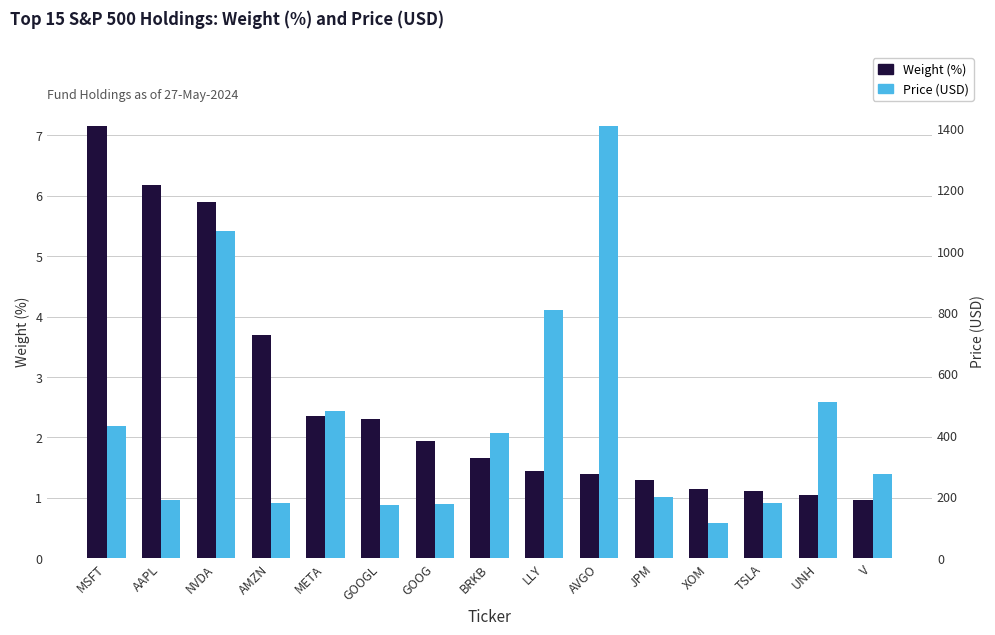

At which label does Weight (%) first exceed 1?

MSFT